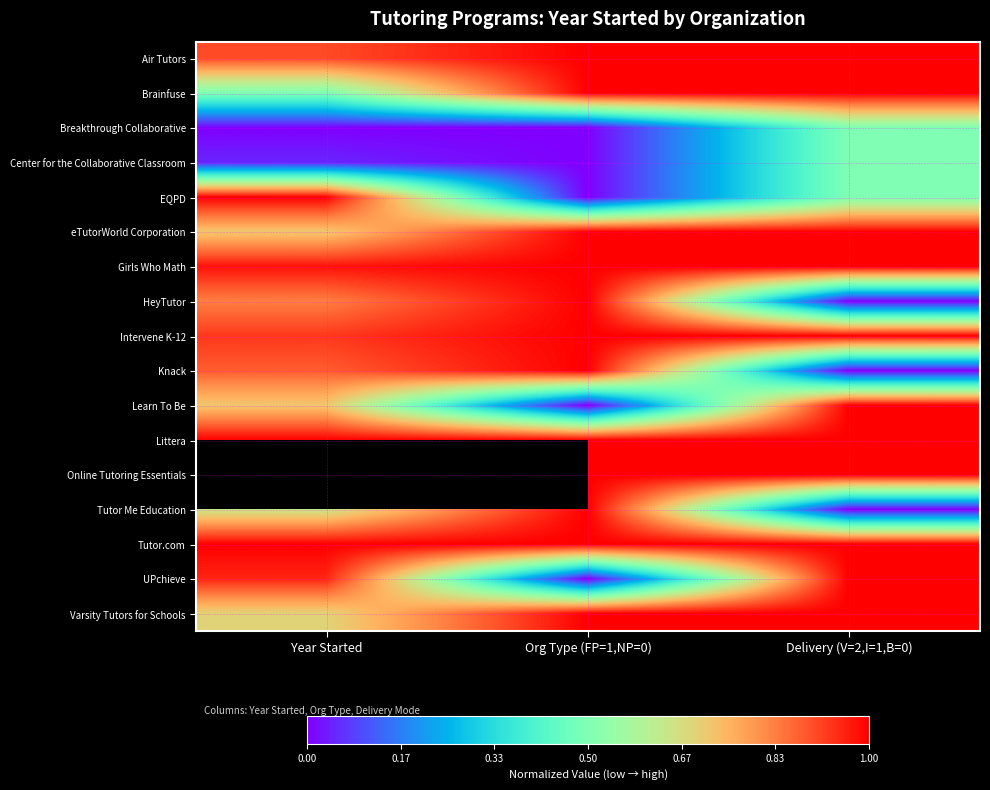

Read the UPchieve value at Delivery (V=2,I=1,B=0).

1.0